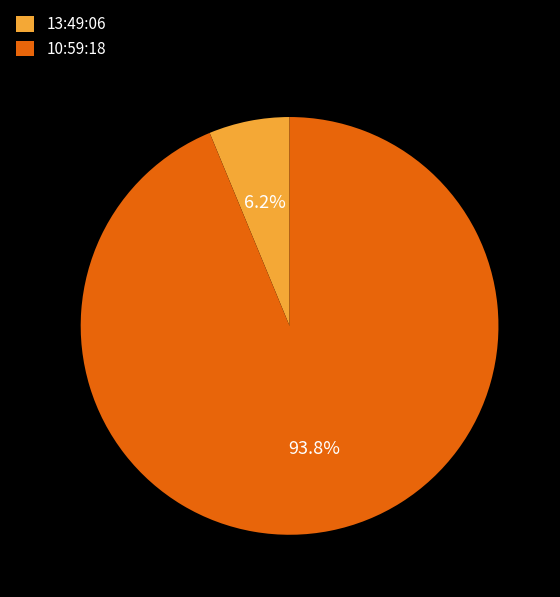

To the nearest percent, what percentage of the pie is 10:59:18?

94%